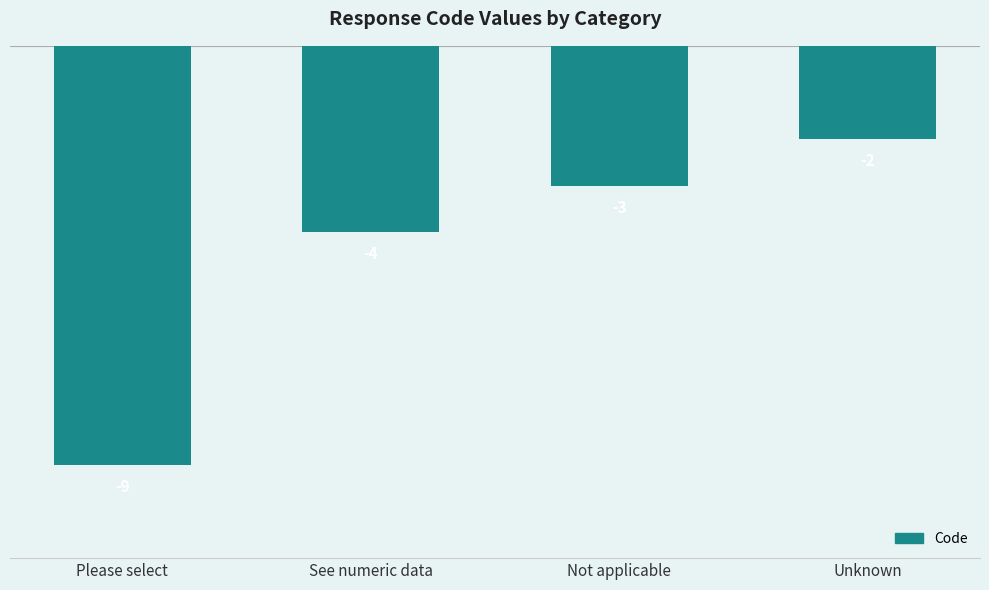

What is the approximate value at See numeric data?

-4